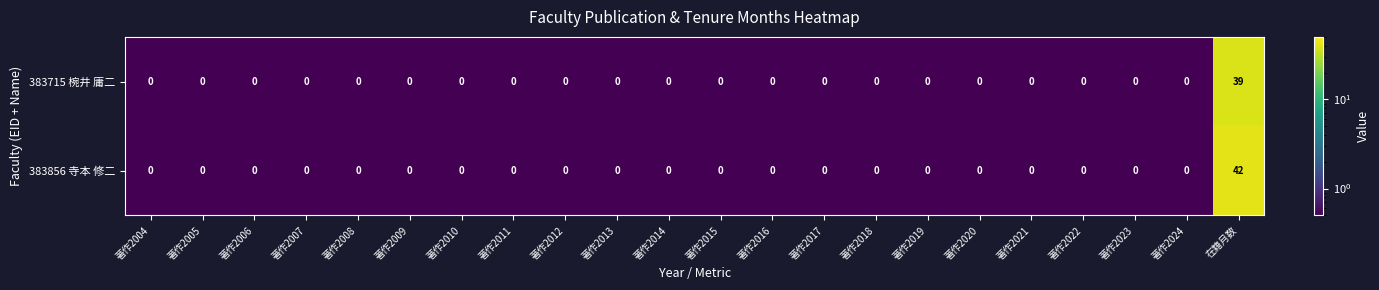

Which series has the widest spread of values?

383856 寺本 修二